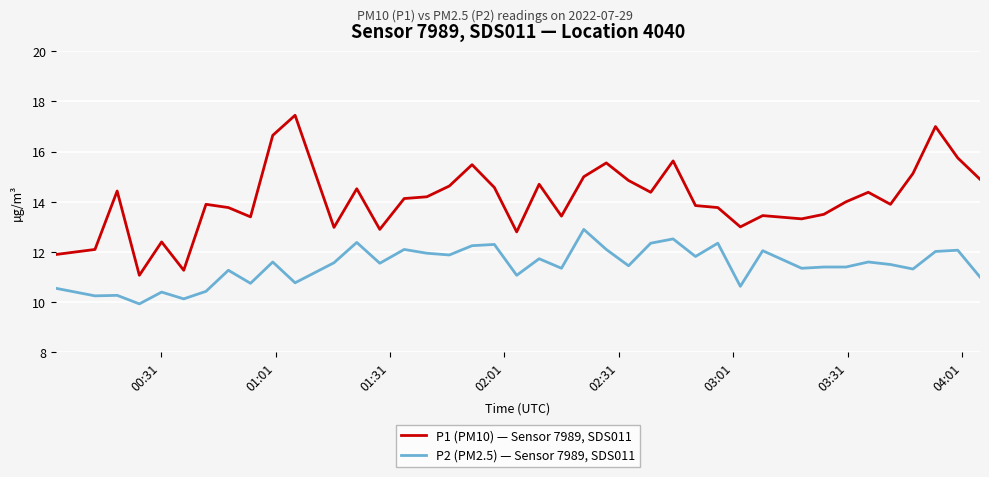

What is the average value of the P1 (PM10) — Sensor 7989, SDS011 series?

14.1